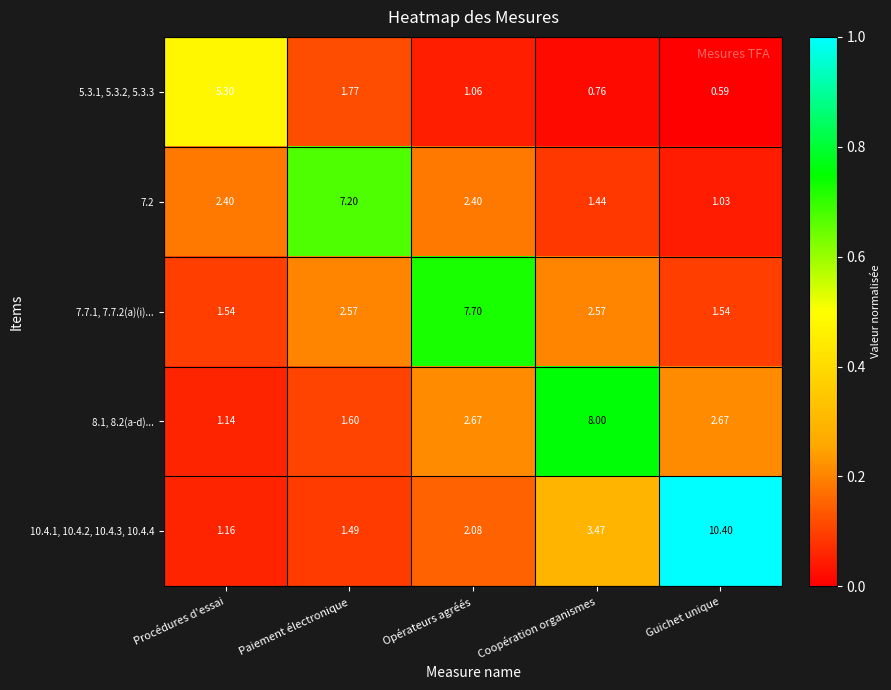

Between Coopération organismes and Guichet unique, which series saw the biggest shift?

10.4.1, 10.4.2, 10.4.3, 10.4.4